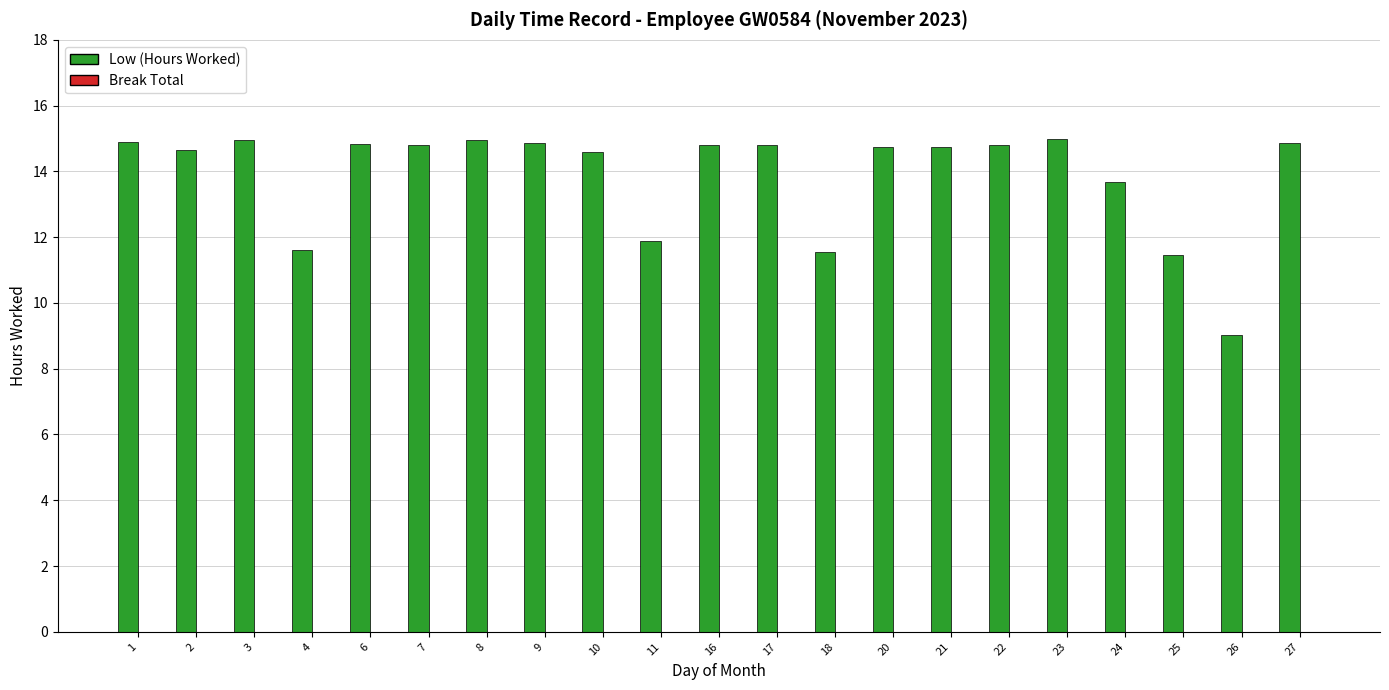

What is the value of the 7th bar from the left?

15.0